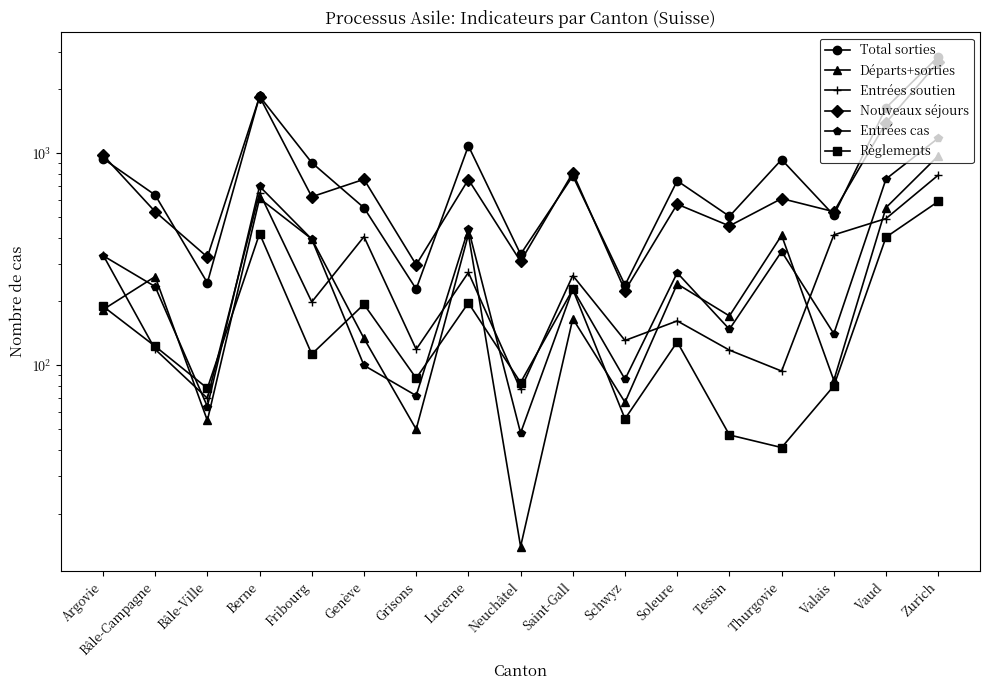

At which label is Nouveaux séjours closest to 1455?

Vaud